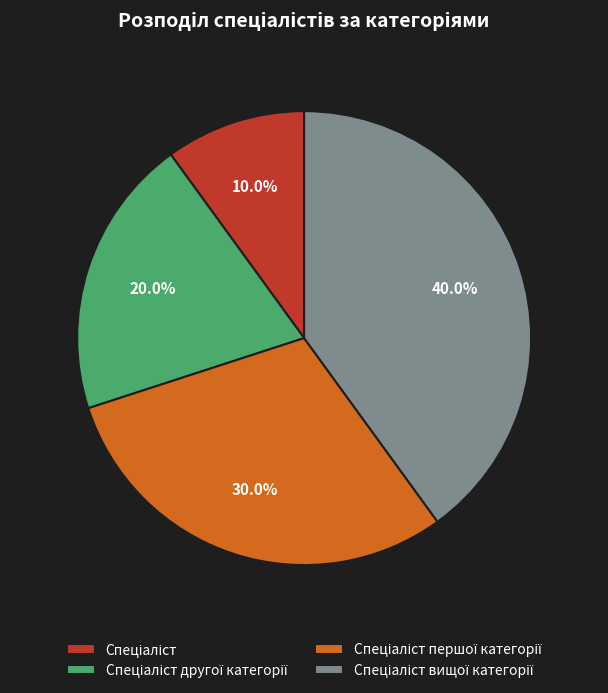

Is there a majority slice in this chart?

No